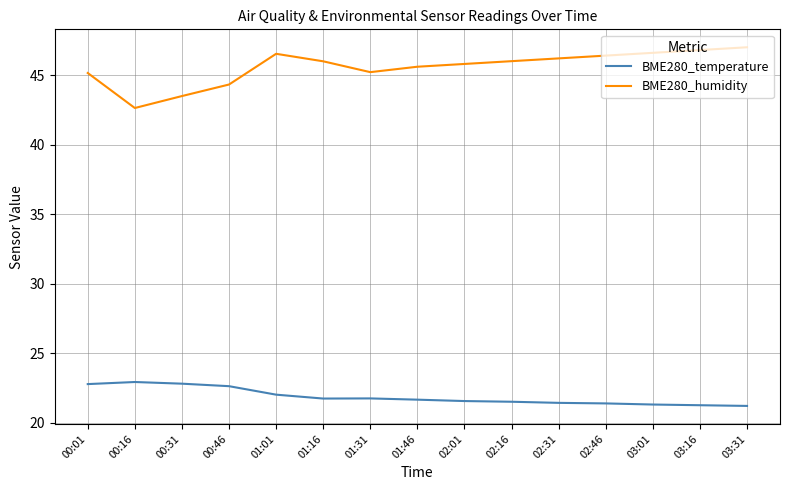

At 00:31, list the series in order from largest to smallest.

BME280_humidity, BME280_temperature